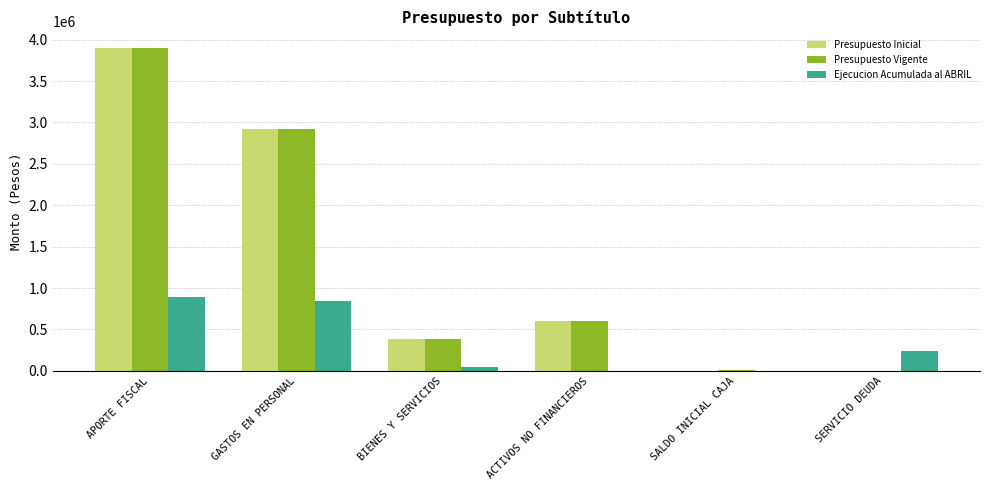

True or false: Ejecucion Acumulada al ABRIL has a value of 897170 at APORTE FISCAL.

True